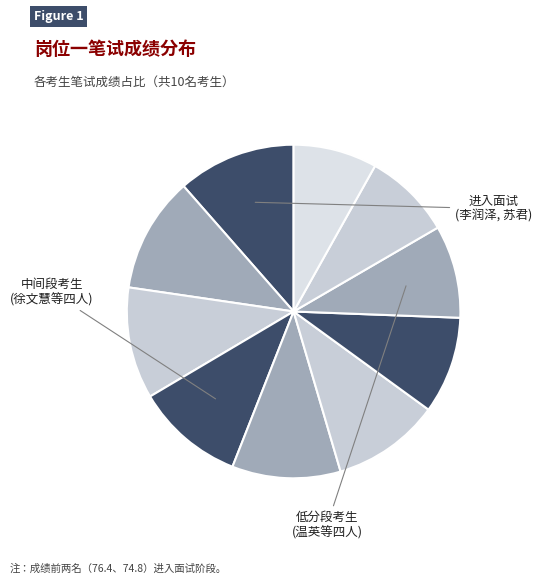

Rank the categories by value from highest to lowest.

李润泽, 苏君, 徐文慧, 高瑛壕, 陈彬彬, 徐龙, 温英, 李海洋, 费春媛, 刘倩